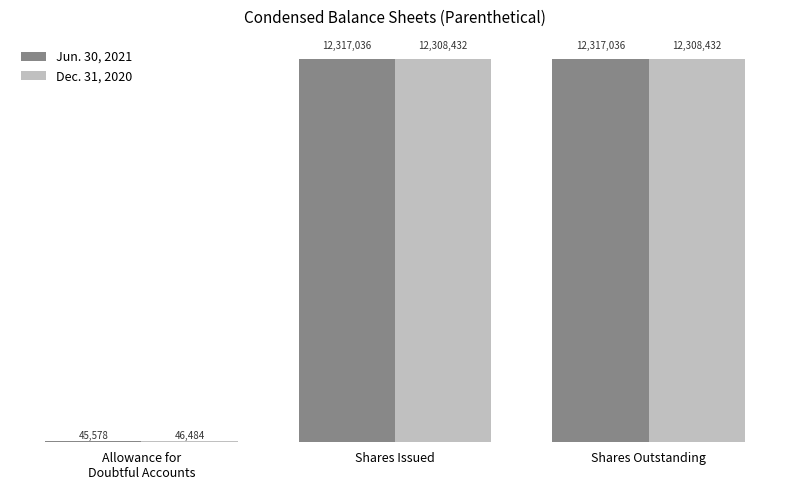

What is the lowest value of the Jun. 30, 2021 series?

45578